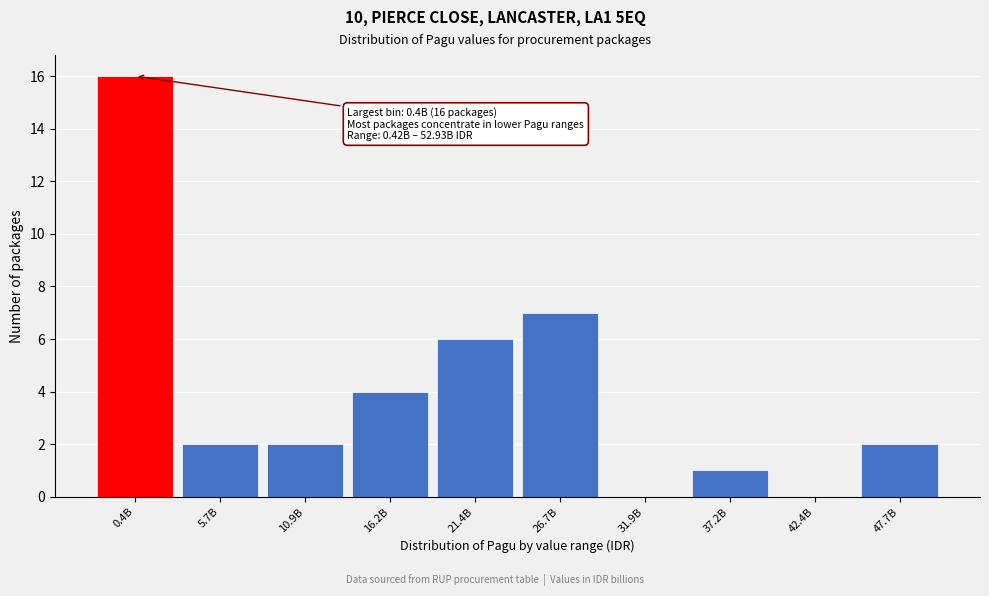

Reading left to right, what are all the values shown in this chart?

0.4B=16	5.7B=2	10.9B=2	16.2B=4	21.4B=6	26.7B=7	31.9B=0	37.2B=1	42.4B=0	47.7B=2